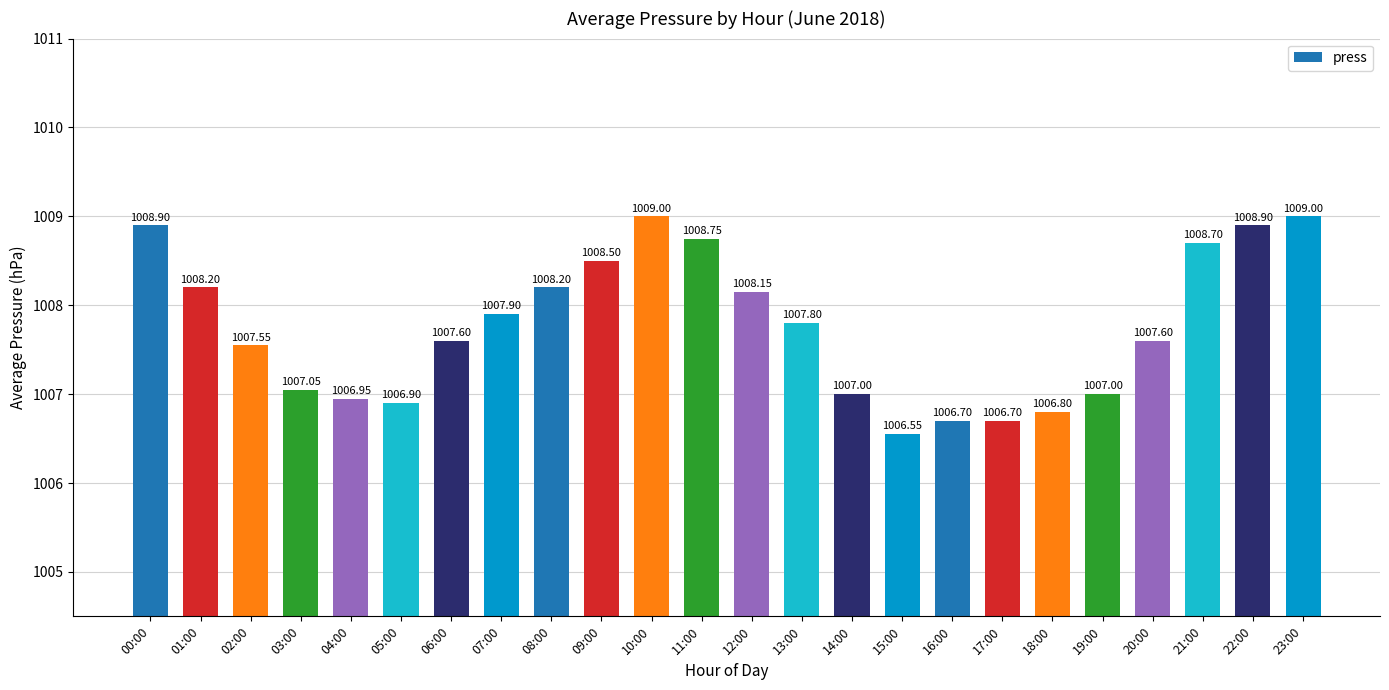

True or false: the data shows 1007.9 at 07:00.

True